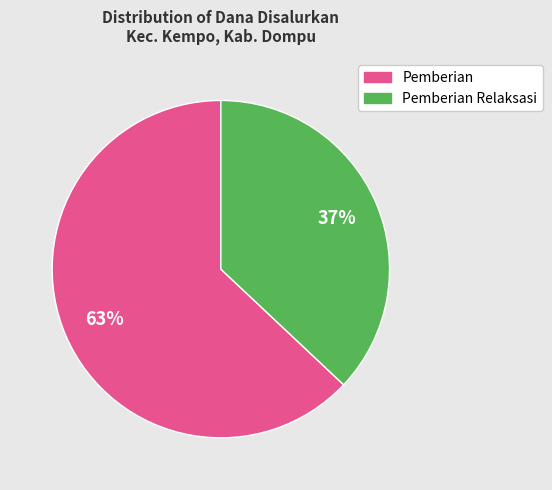

To the nearest percent, what is the difference between the largest and smallest slice percentages?

26%